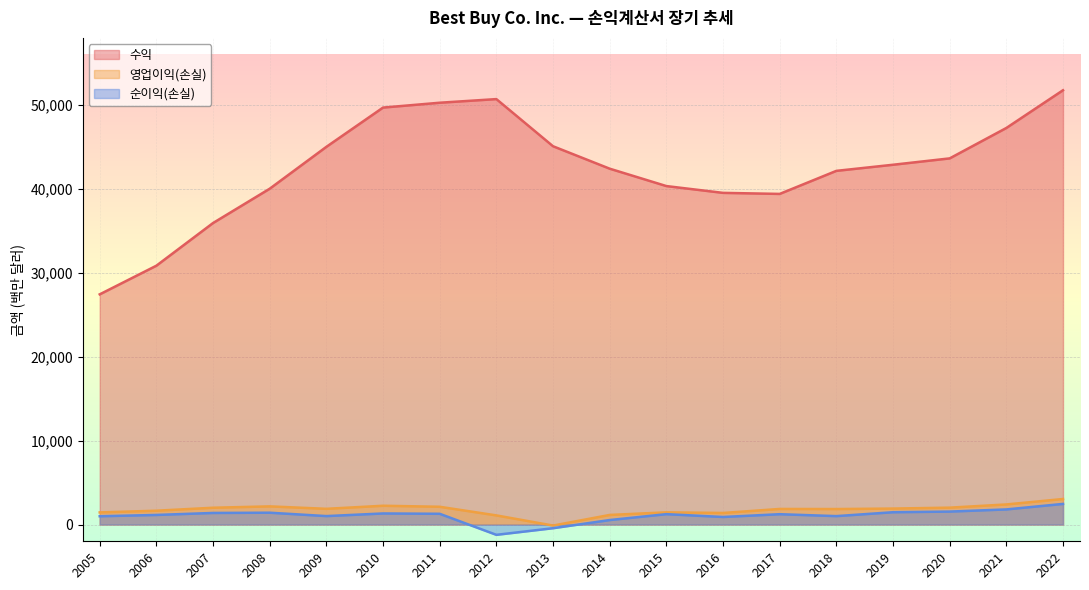

Is the value of 수익 at 2019 greater than the value of 순이익(손실) at 2006?

Yes